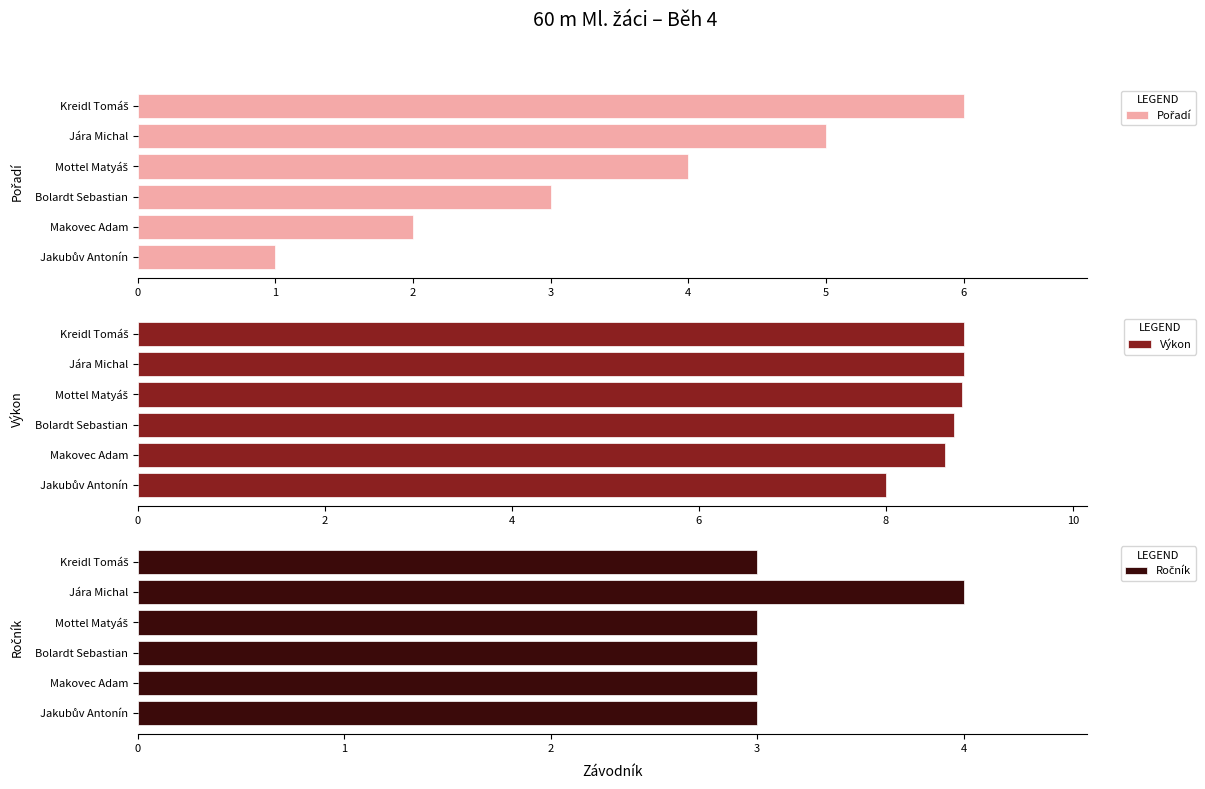

What is the difference between the maximum and second lowest values in the Výkon series?

0.2